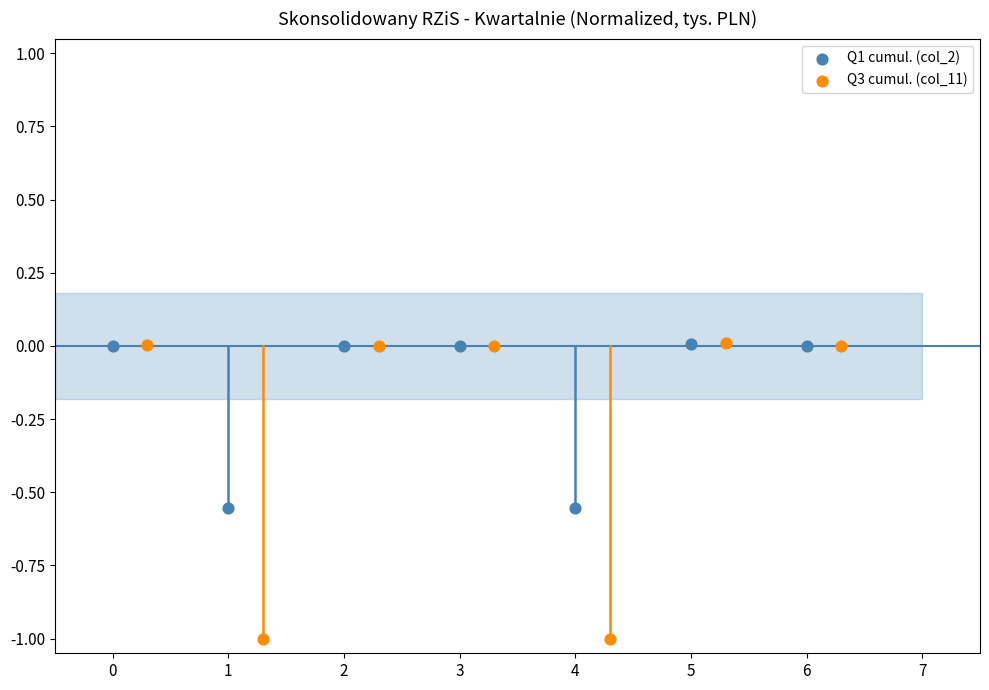

Which series has the widest spread of Y values?

Q3 cumul. (col_11)